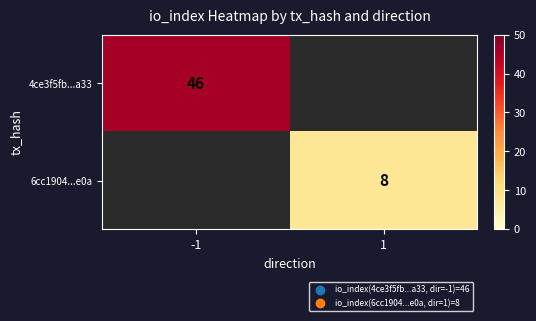

The 6cc1904...e0a series shows 11 at 1. True or false?

False